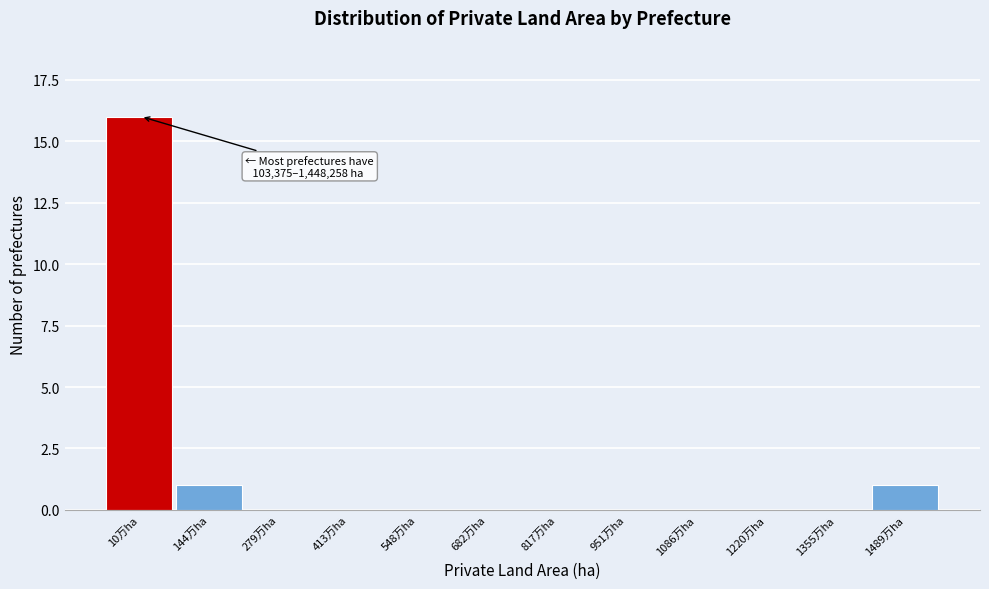

Reading left to right, transcribe all the data shown in this chart.

10万ha=16	144万ha=1	279万ha=0	413万ha=0	548万ha=0	682万ha=0	817万ha=0	951万ha=0	1086万ha=0	1220万ha=0	1355万ha=0	1489万ha=1